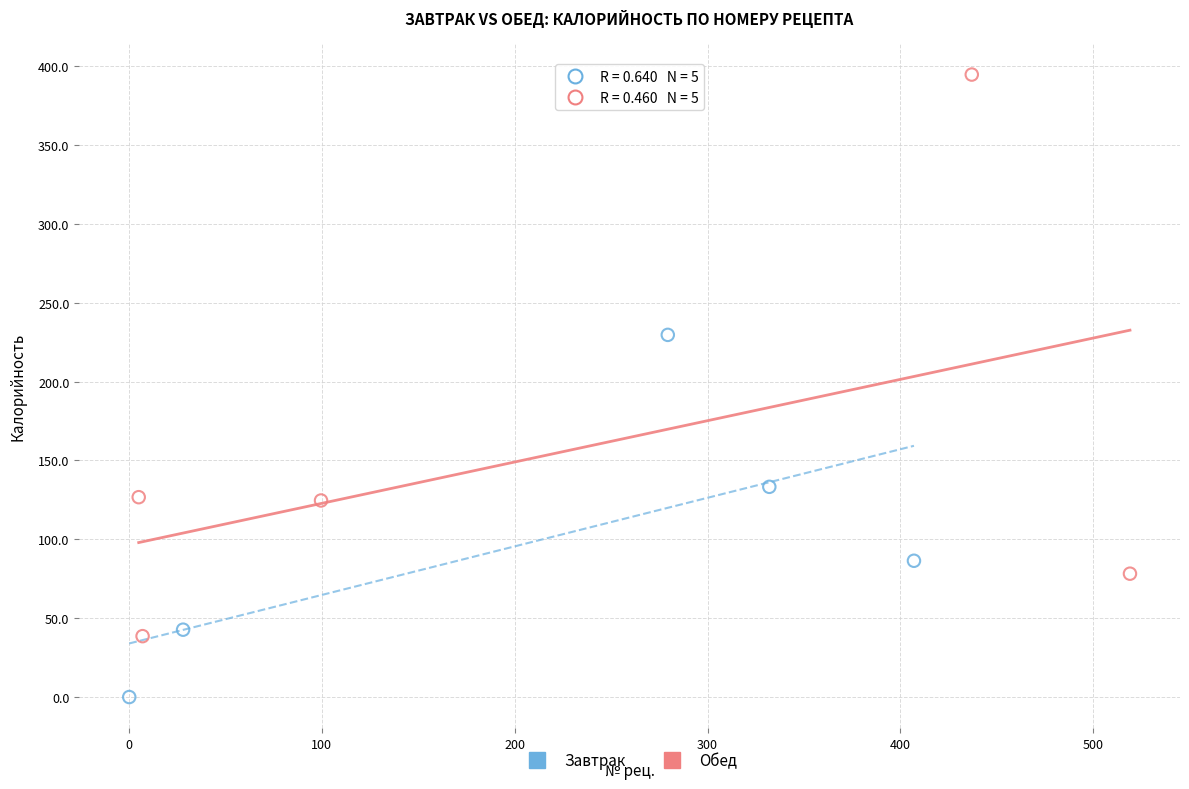

Which series reaches the minimum Y coordinate?

Завтрак